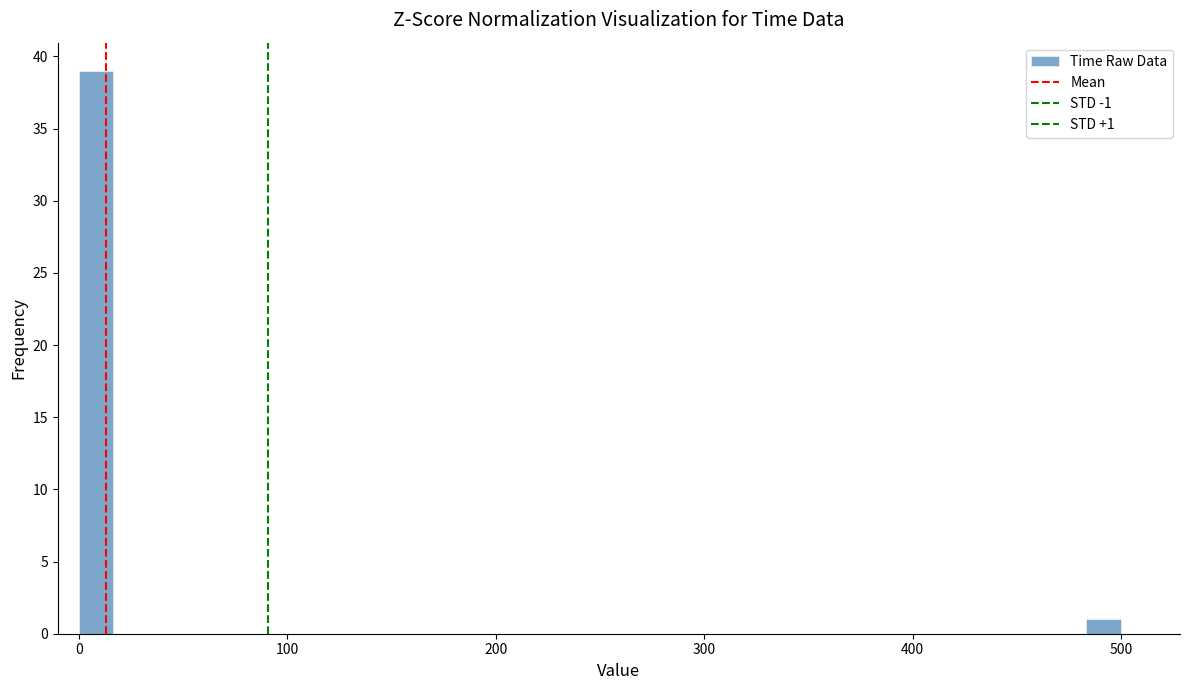

Around what value on the x-axis is the tallest bar? Give the approximate position of its centre, as read against the axis.

10